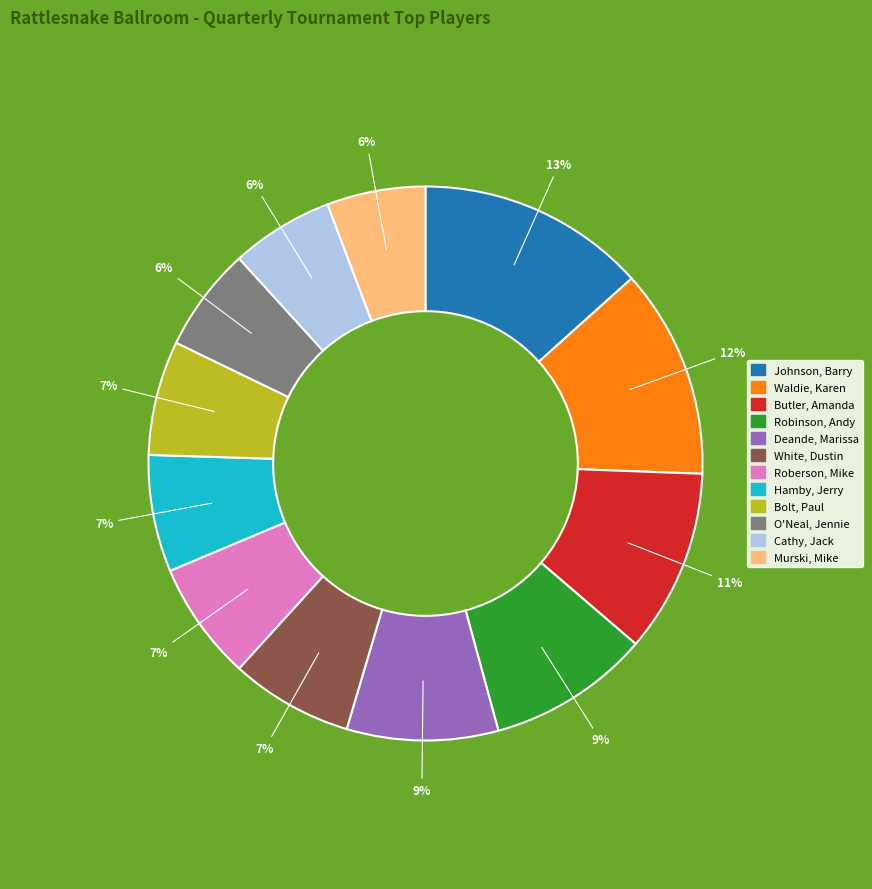

Does Johnson, Barry represent more than half of the total?

No